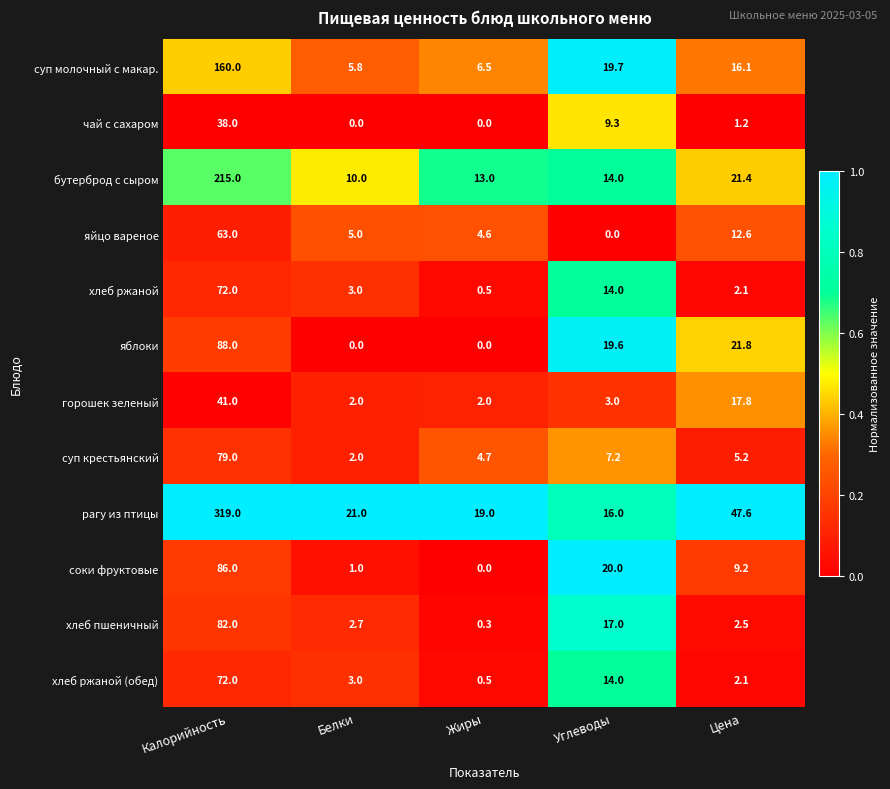

What is the difference between the highest and lowest values at Углеводы?

20.0